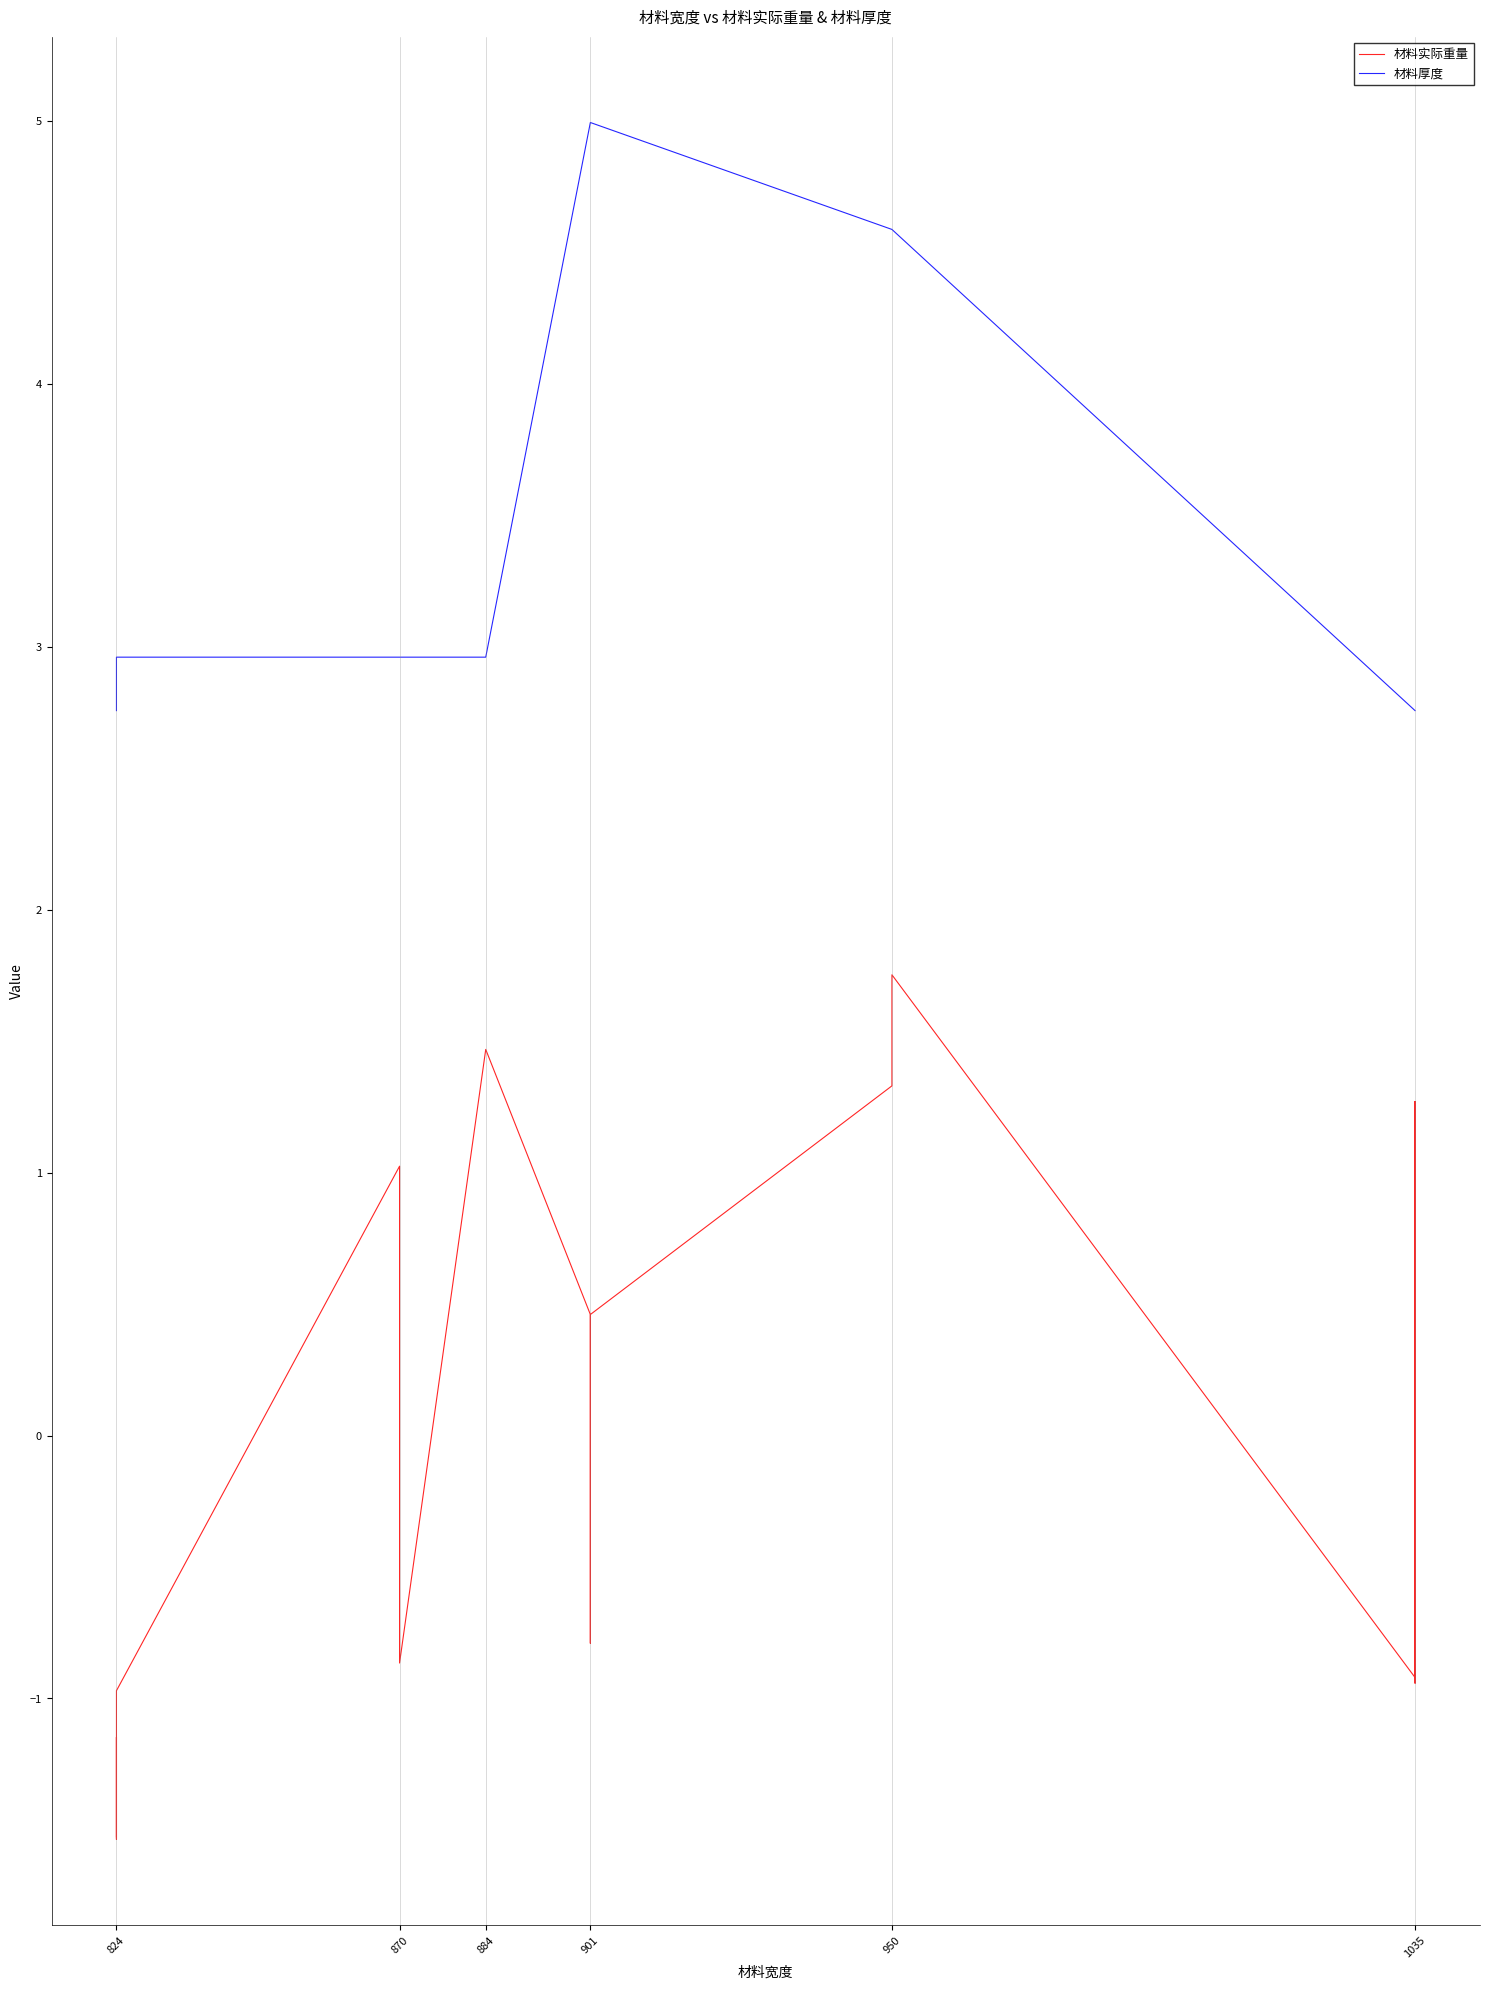

True or false: 材料厚度 has more than 2 points higher than both neighbors.

False